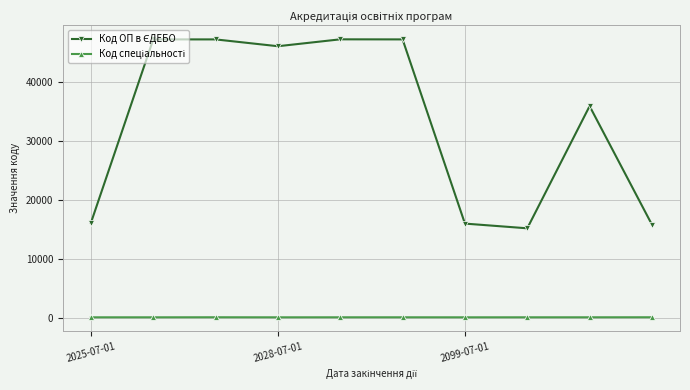

At how many categories does at least one series exceed 11081?

10